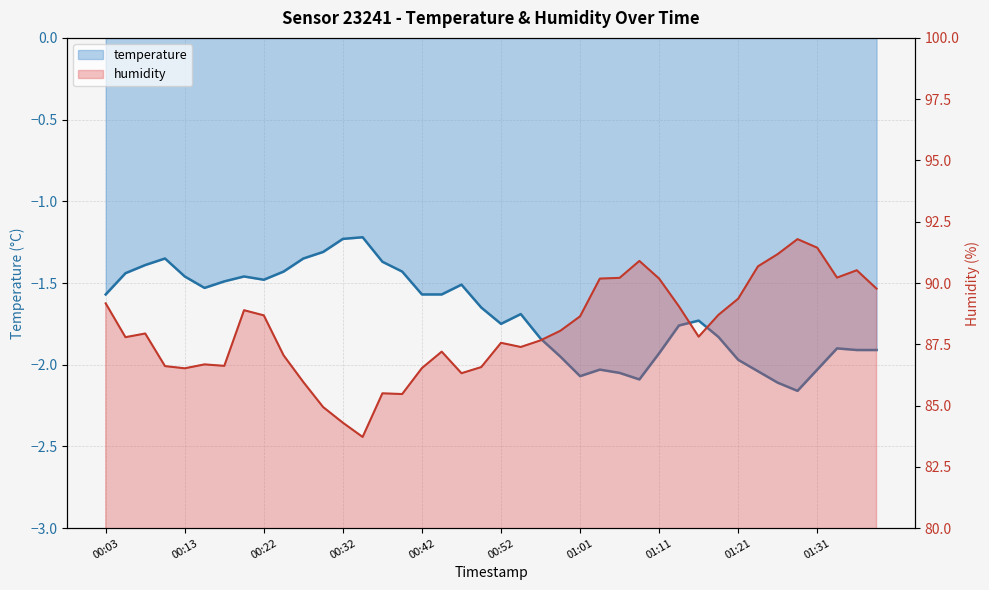

What is the total value across all series at 01:36?

88.6